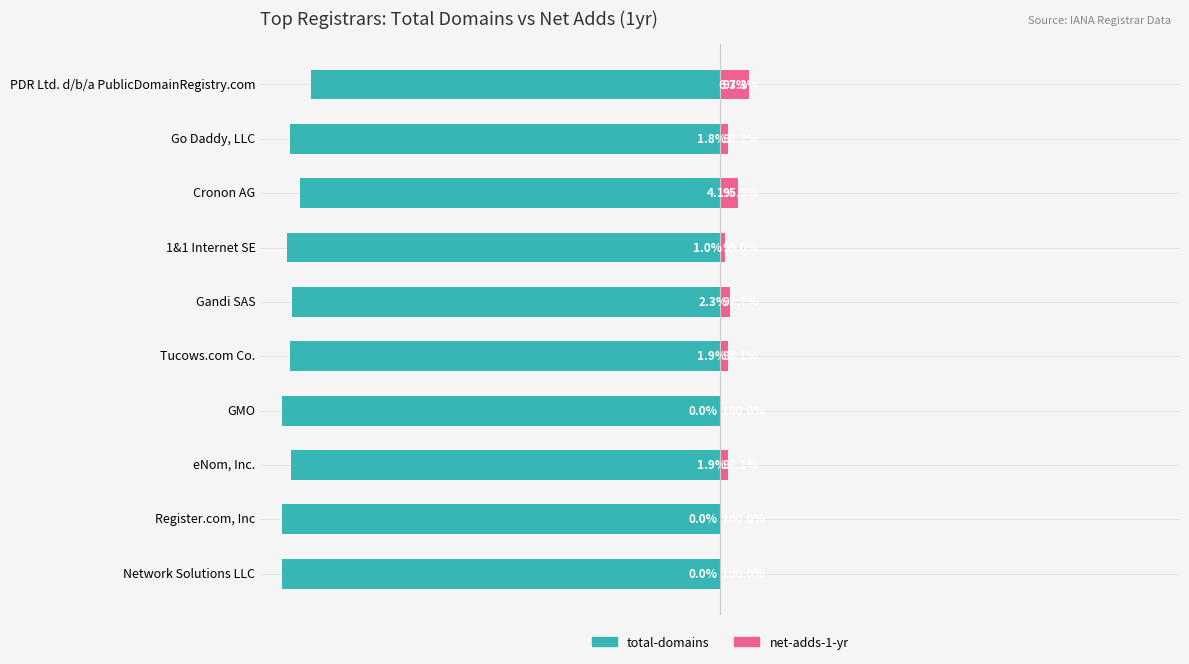

Which series has the largest range (max minus min)?

total-domains